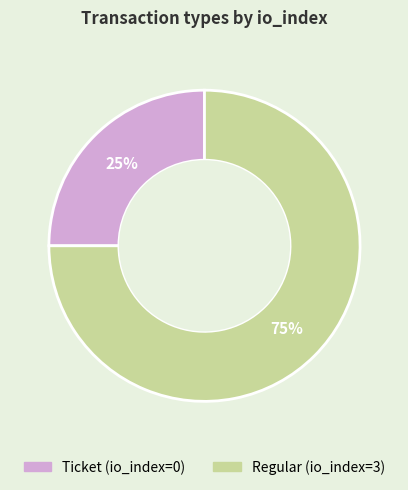

How many segments does this pie chart have?

2